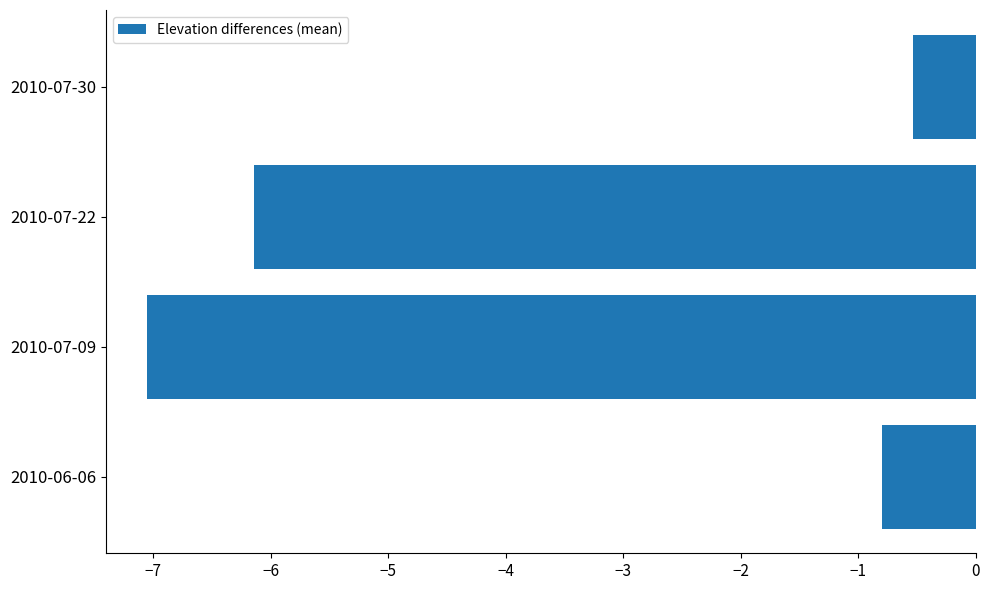

At which label is the value closest to -3?

2010-06-06